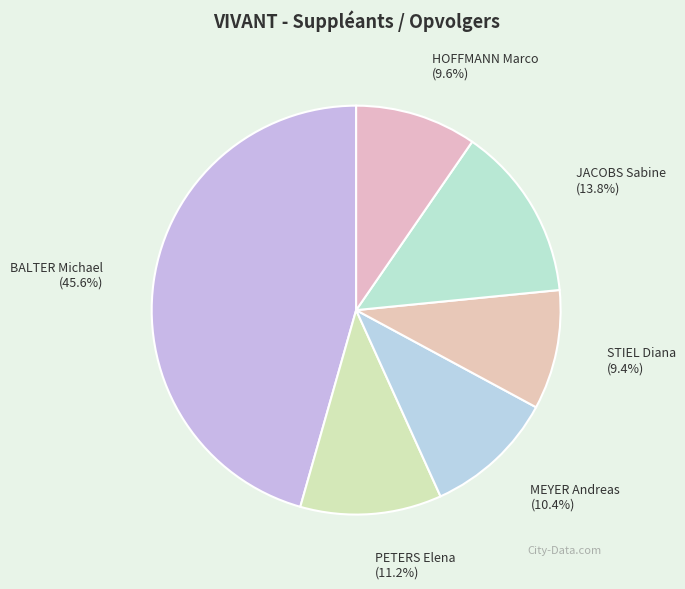

Is BALTER Michael the majority of the pie?

No